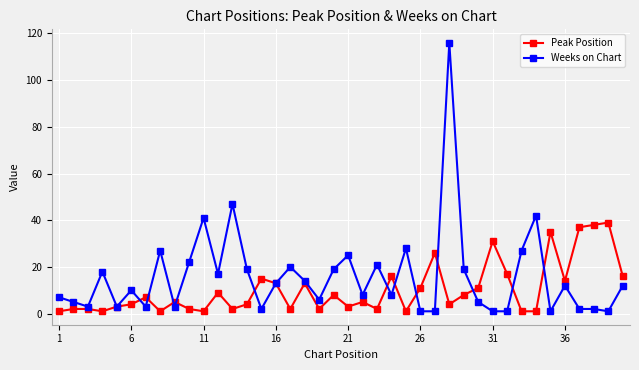

Rank the series by their maximum value, from highest to lowest.

Weeks on Chart, Peak Position